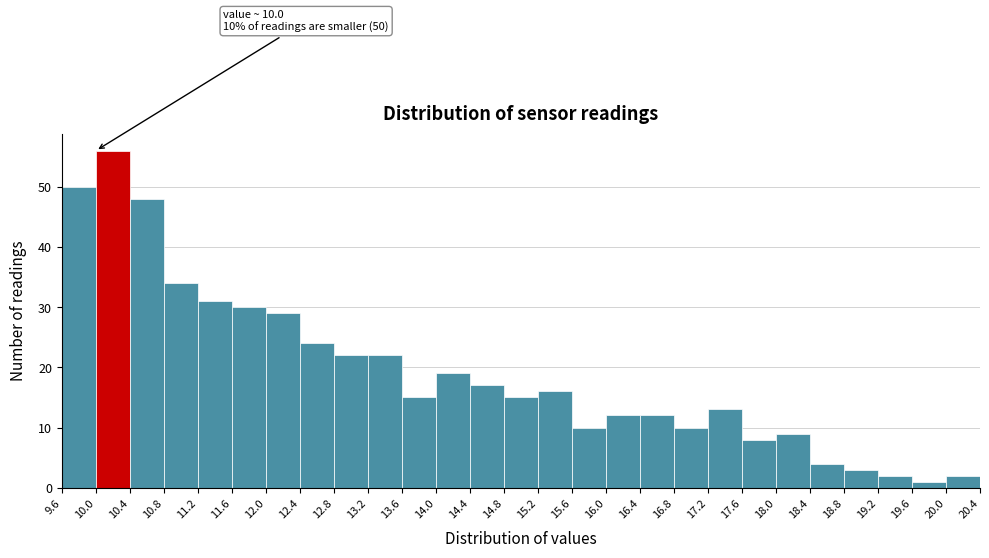

Over which range of the x-axis is the bar tallest?

10.0 to 10.4